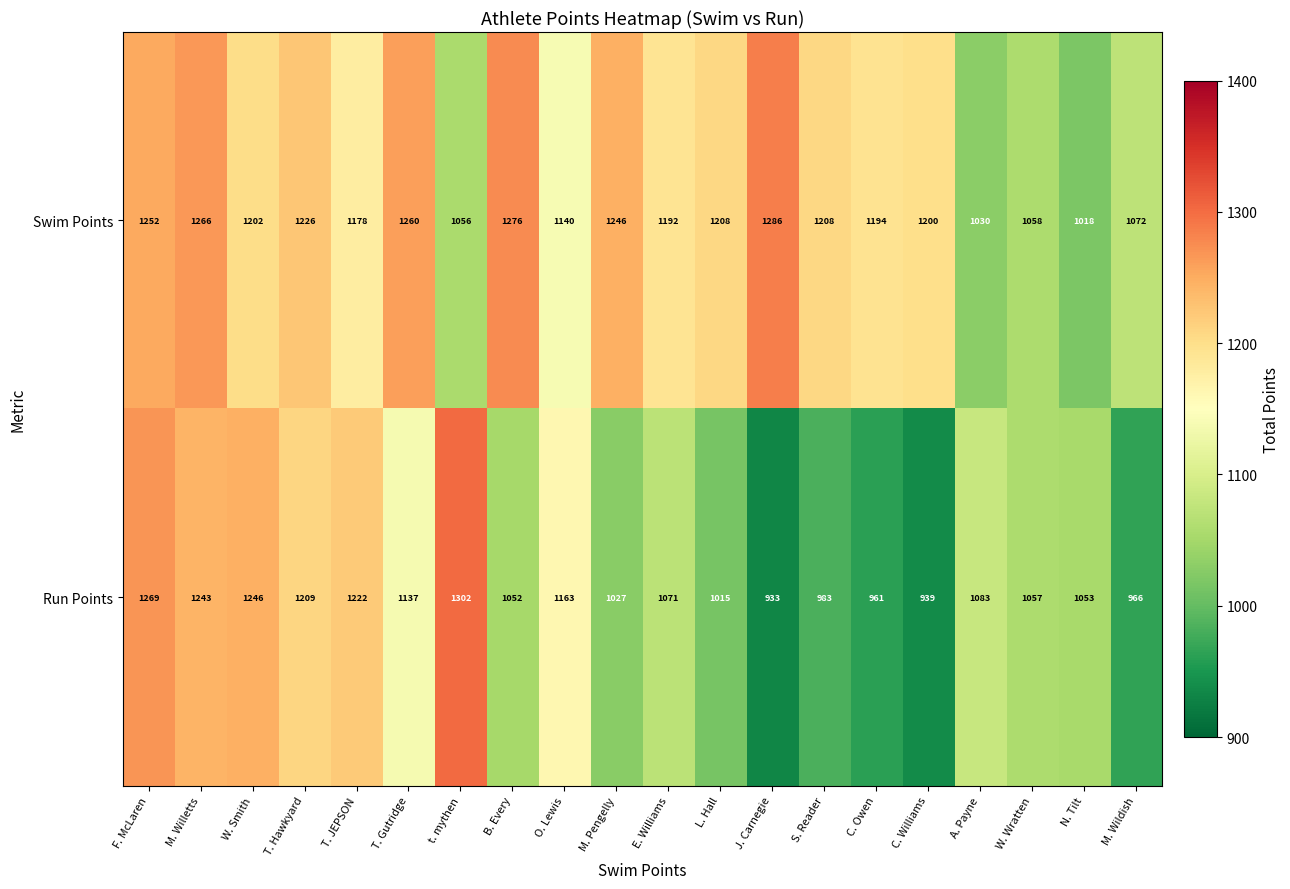

What is the difference between the second highest and minimum values in the Swim Points series?

258